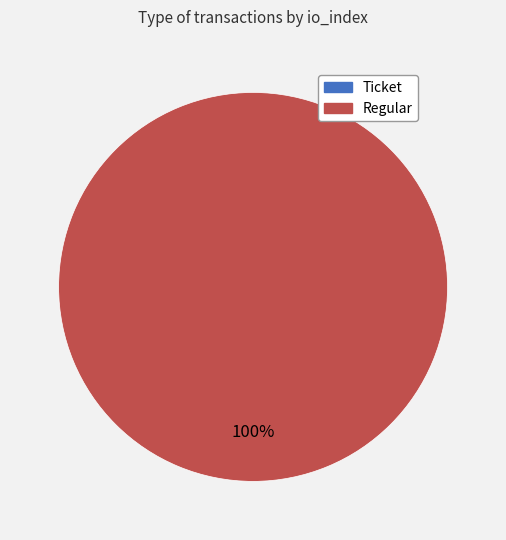

Rank the categories by value from lowest to highest.

Ticket, Regular